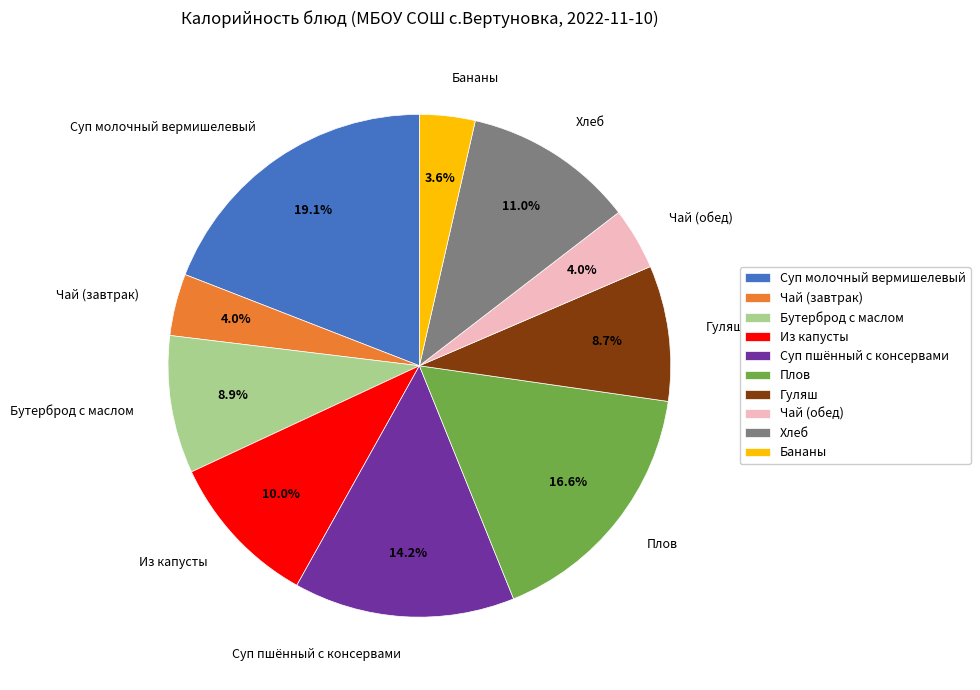

Does any single category account for the majority?

No